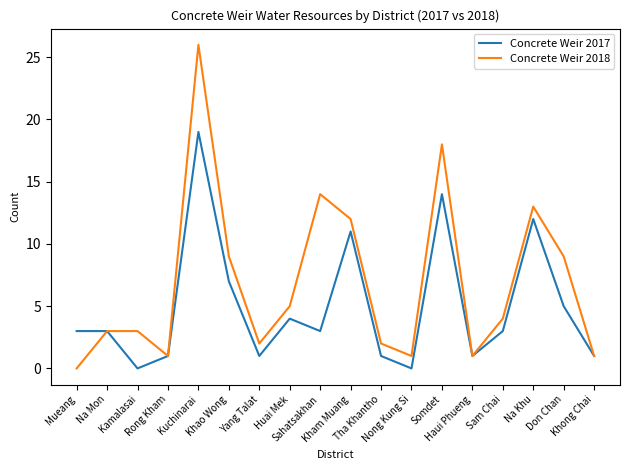

Which series has the largest range (max minus min)?

Concrete Weir 2018